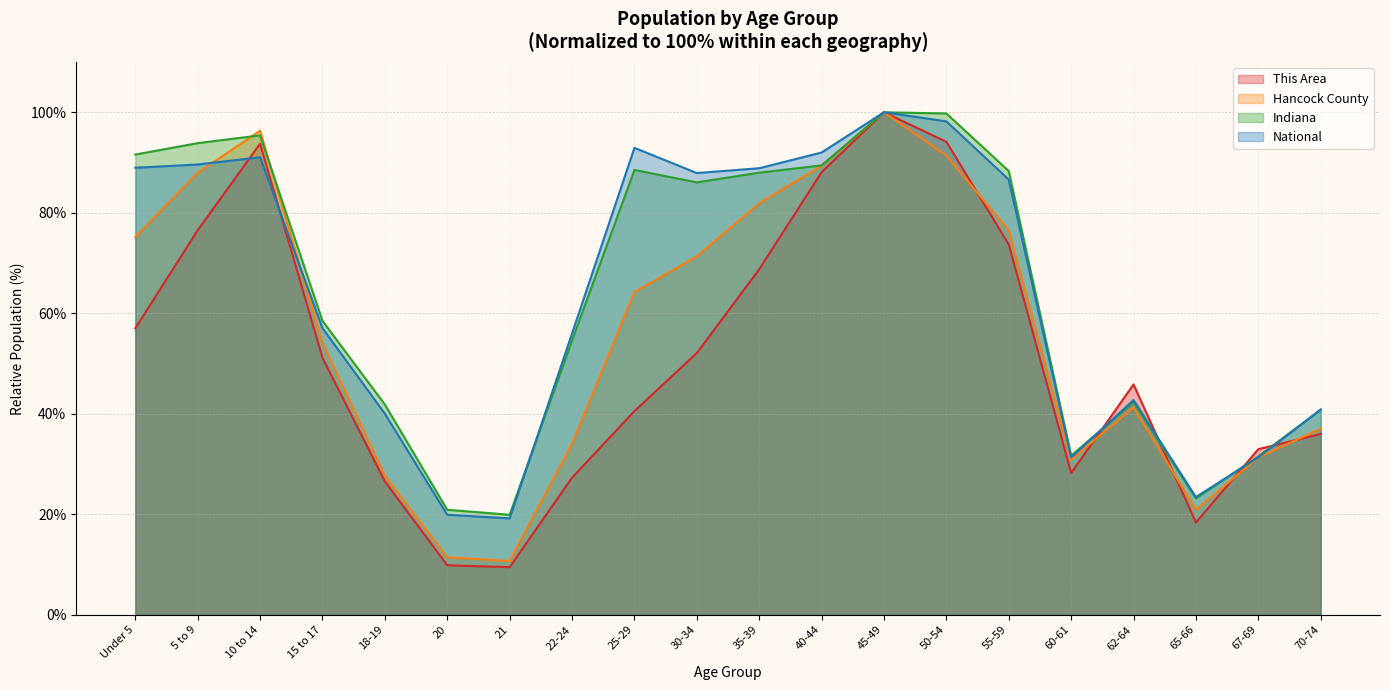

Which series ends up on top after the final intersection of Hancock County and This Area?

Hancock County